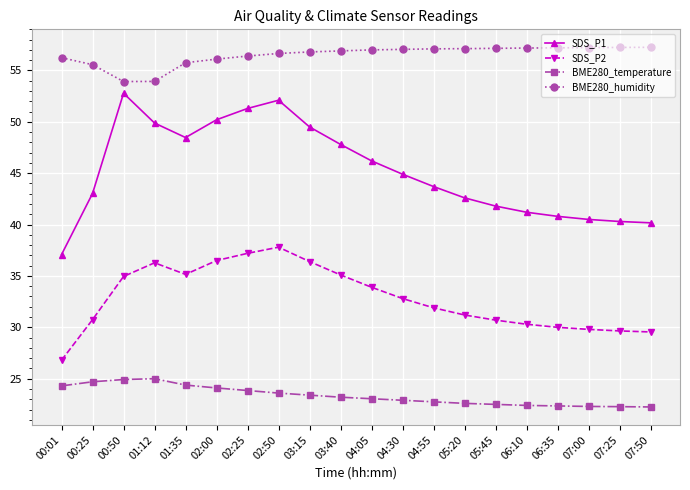

Which series has the largest range (max minus min)?

SDS_P1